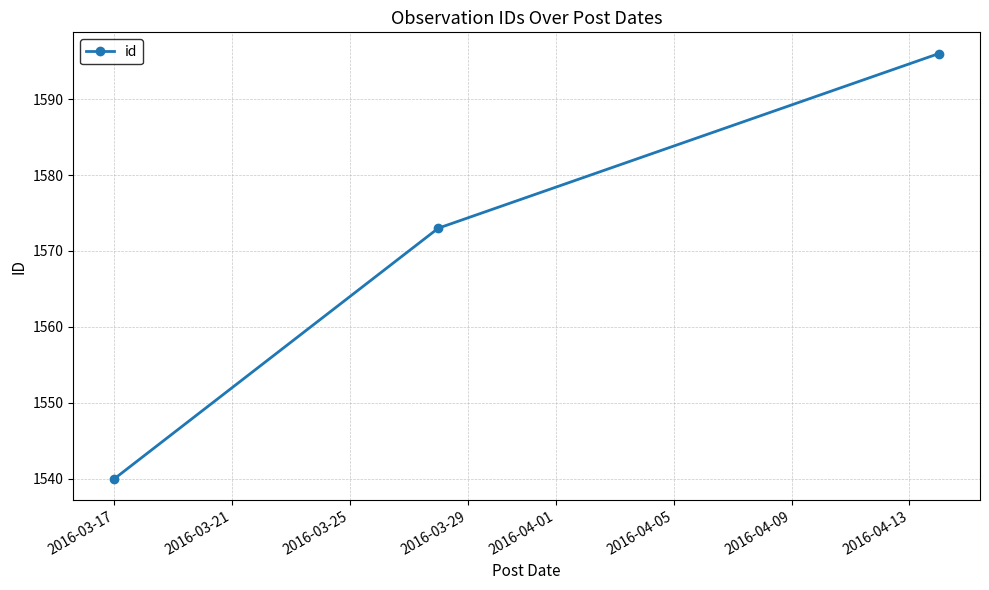

What is the average value?

1570